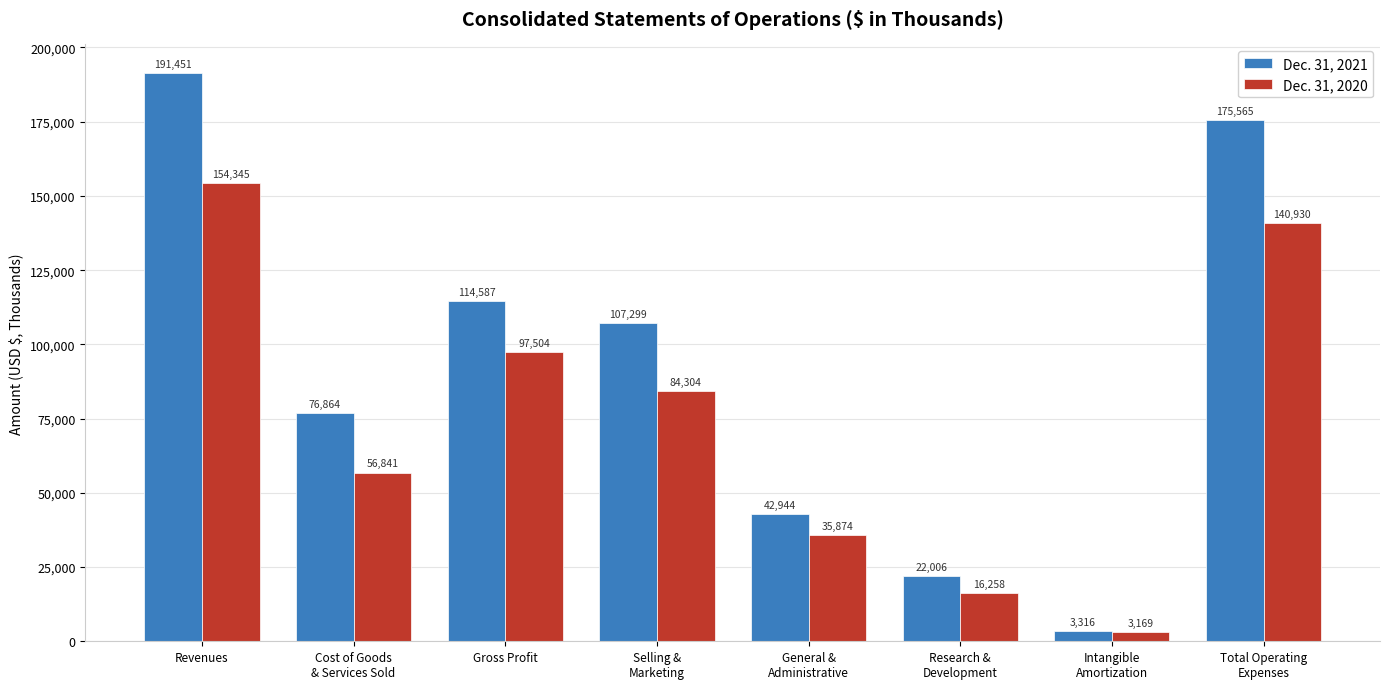

What is the total value across all series at General &
Administrative?

78818